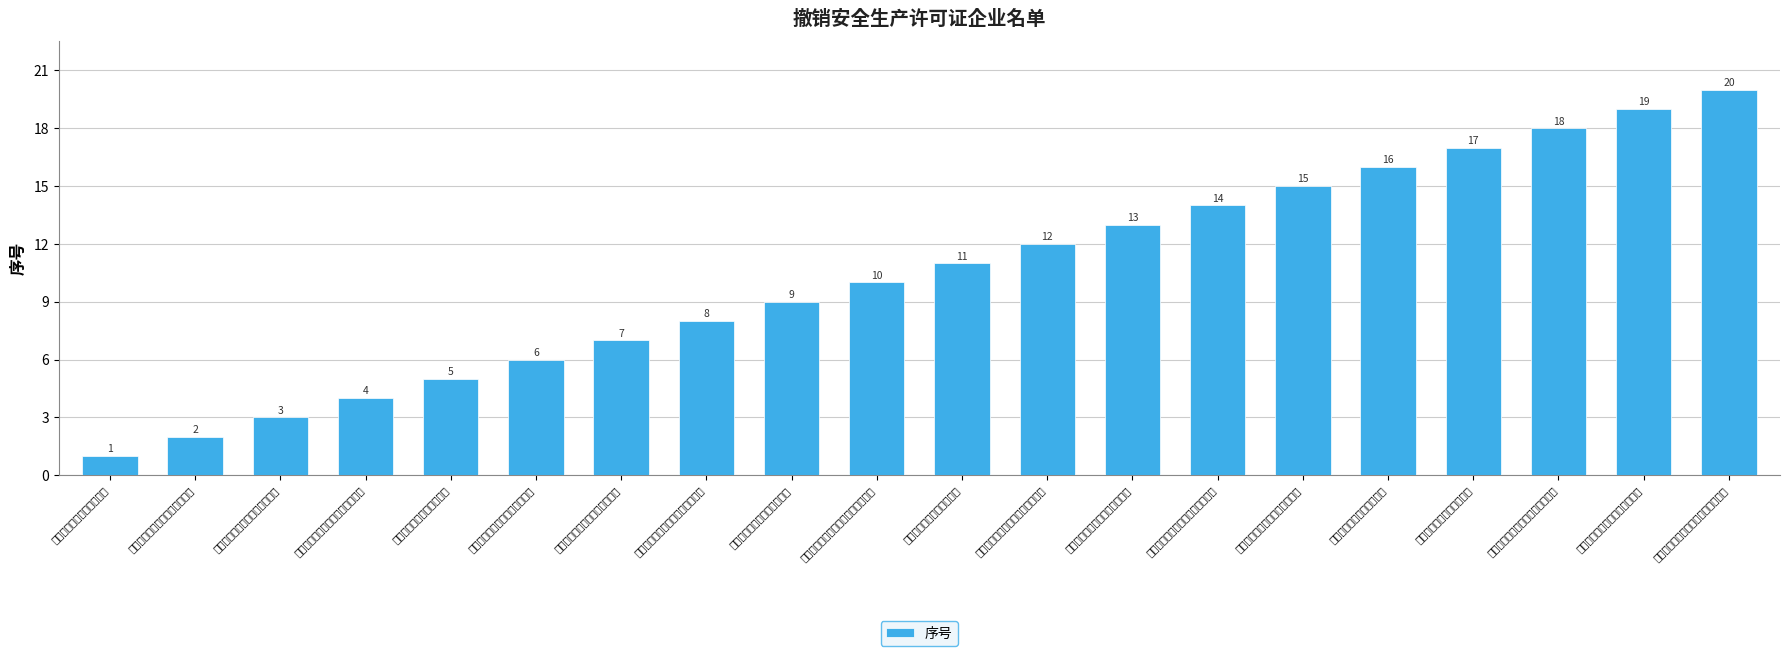

Between 天津博通达建筑工程有限公司 and 天津市泰岳鑫辉建筑劳务有限公司, which is larger?

天津市泰岳鑫辉建筑劳务有限公司